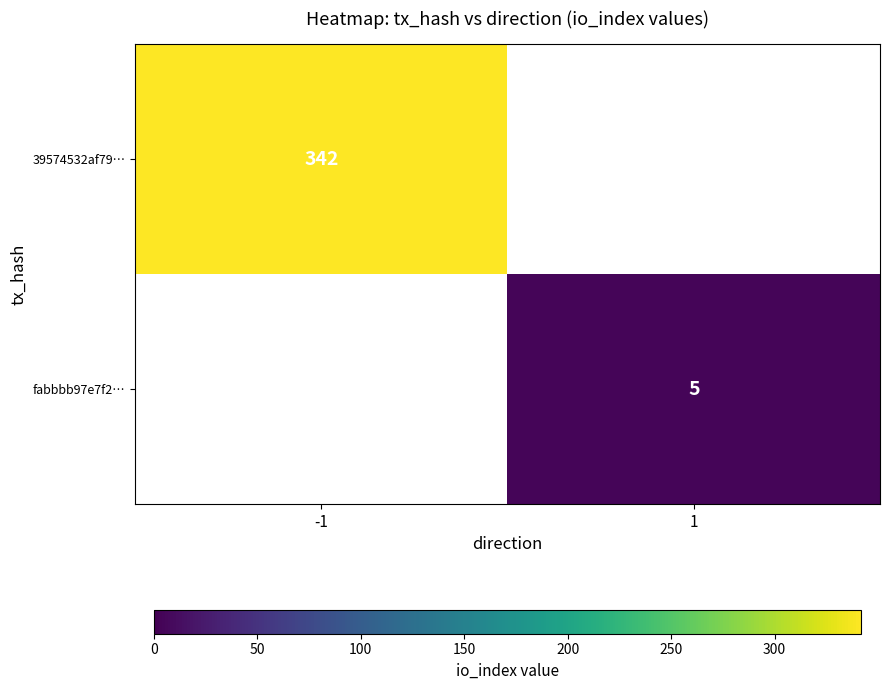

How many series are shown in this chart?

2